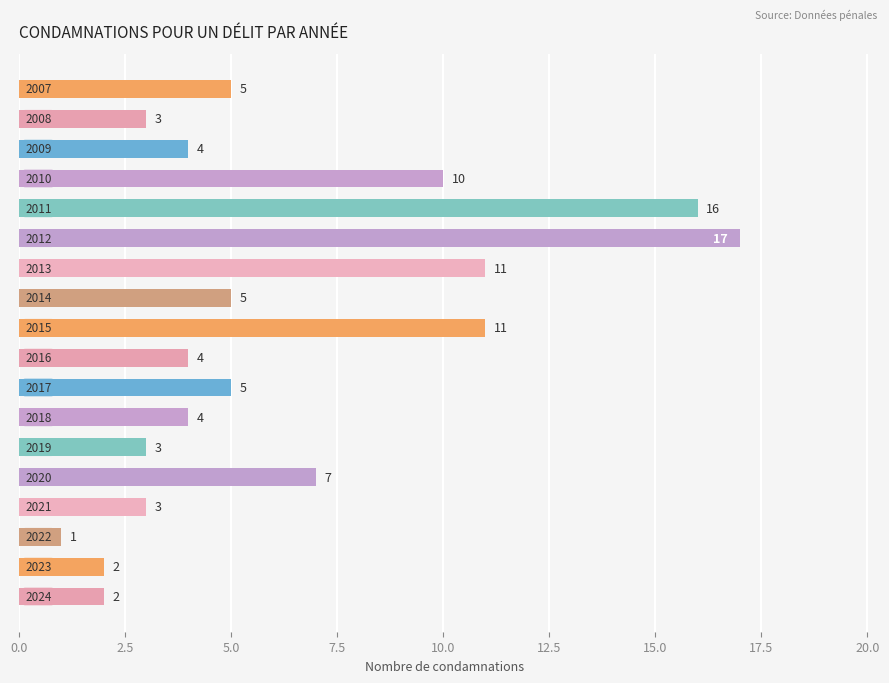

What is the difference between the maximum and minimum values?

16